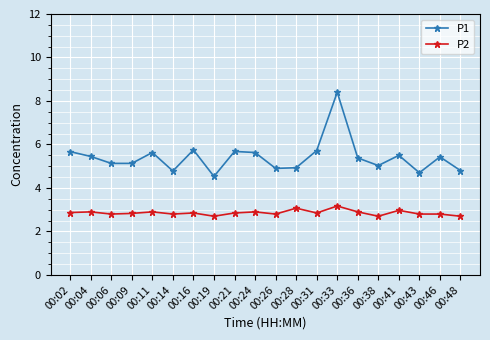

The value of P2 at 00:38 is 3.6. True or false?

False